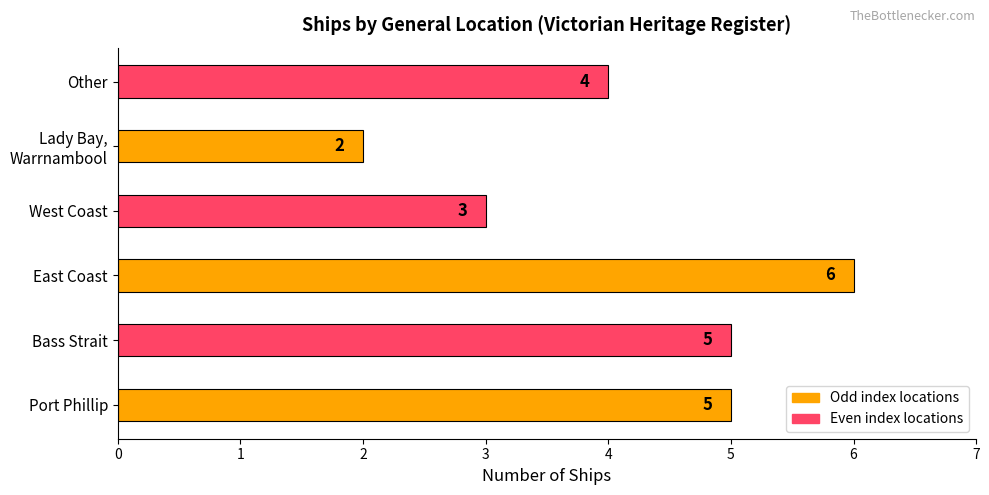

Reading top to bottom, transcribe all the data shown in this chart.

4	2	3	6	5	5